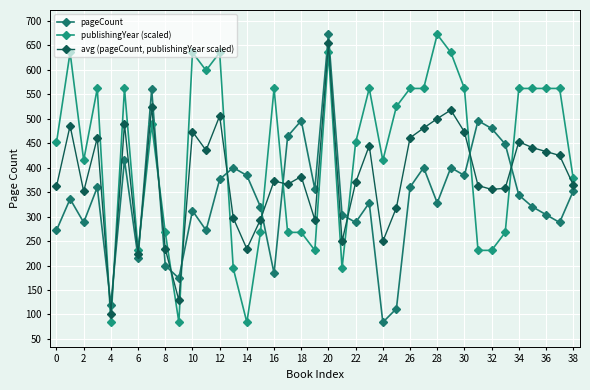

What is the lowest value of the pageCount series?

84.0